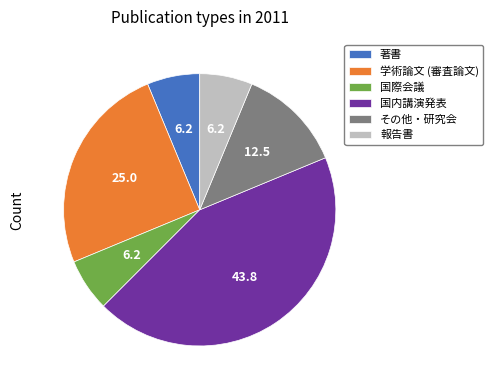

Is it true that 国際会議 is 6% of the pie?

True